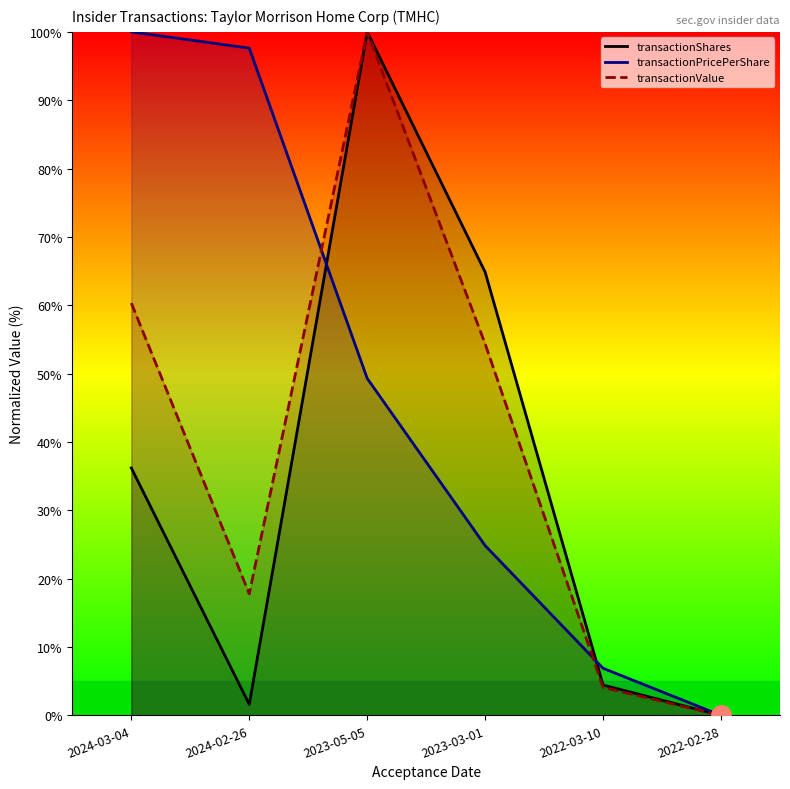

At which label does transactionPricePerShare first exceed 49?

2024-03-04